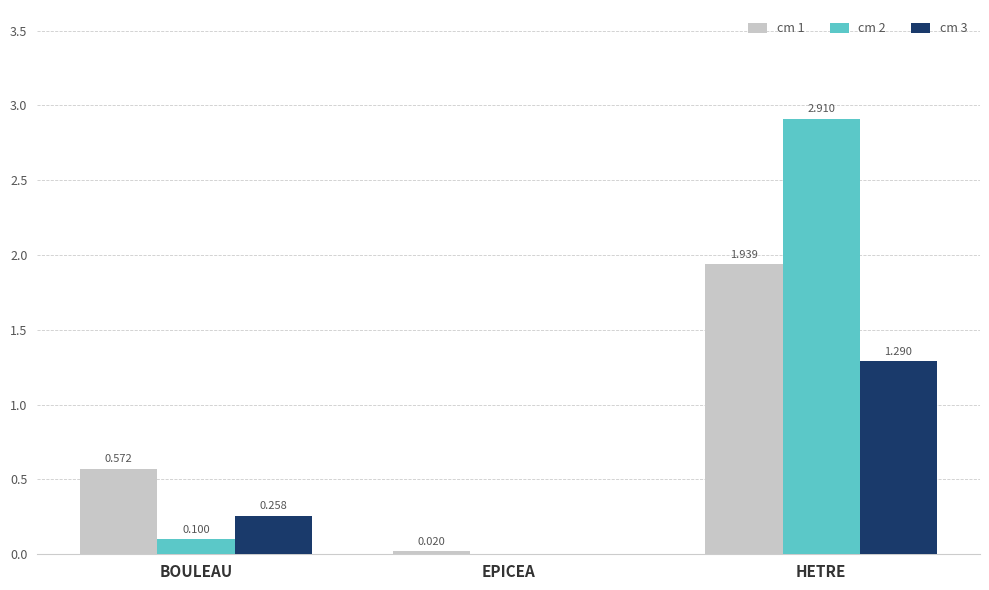

At which category is the sum across all series the highest?

HETRE